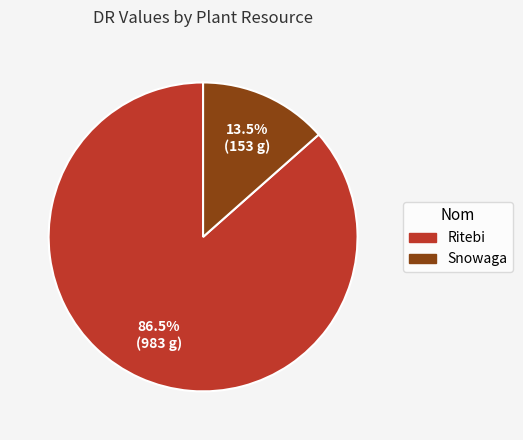

How much of the chart is everything except Snowaga?

86.5%